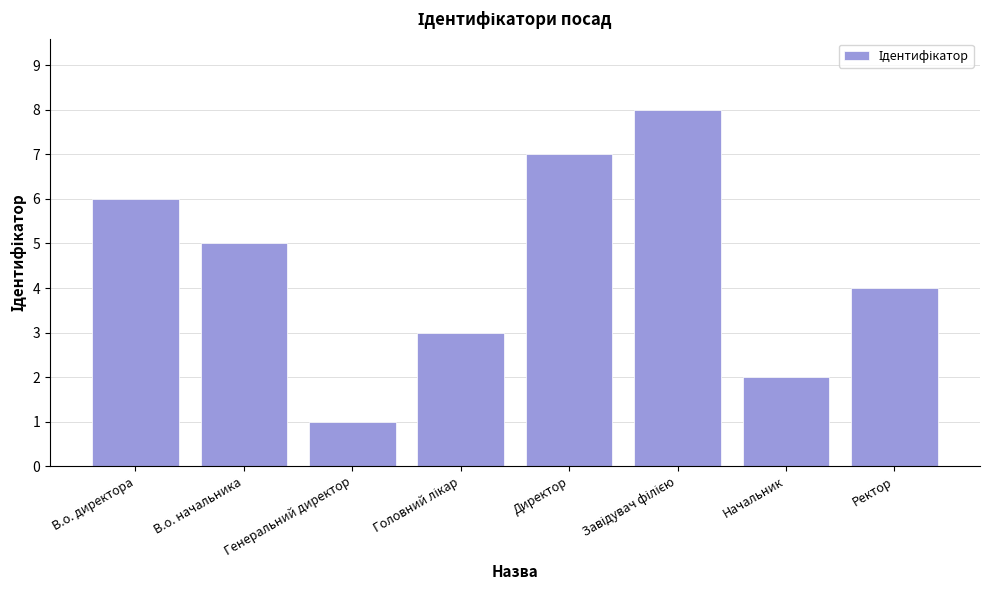

What is the difference between the maximum and second lowest values?

6